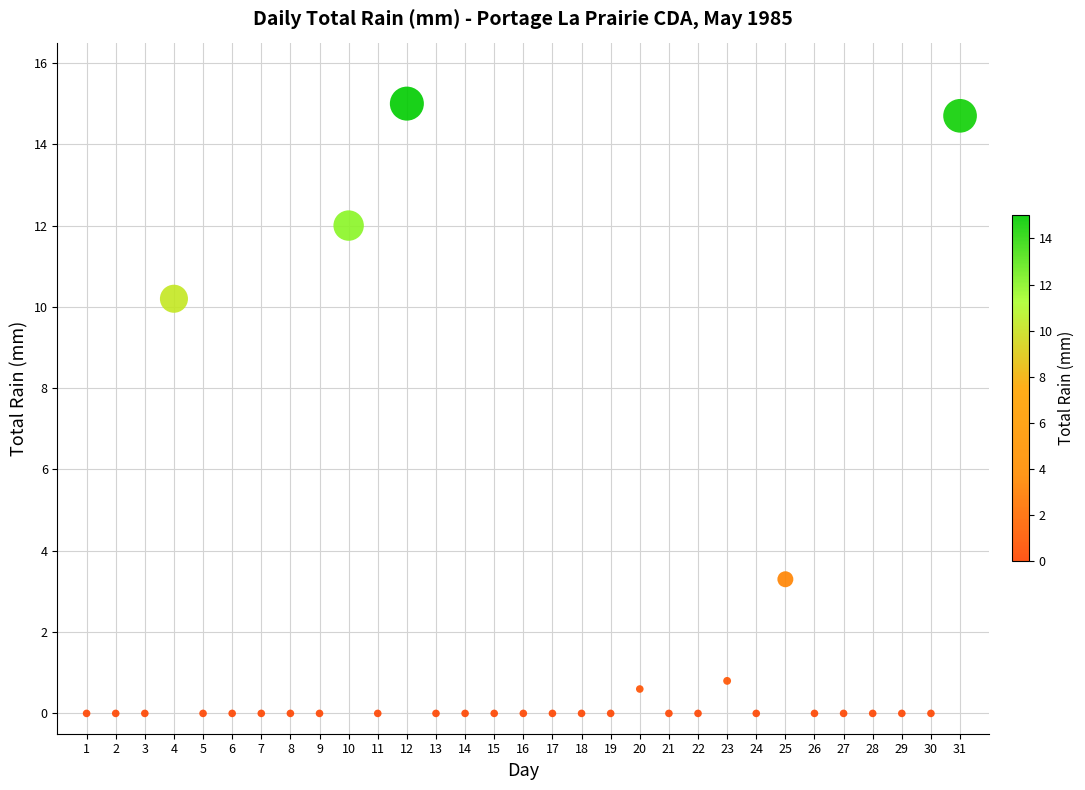

What Y value in the scatter plot is closest to 7?

10.2